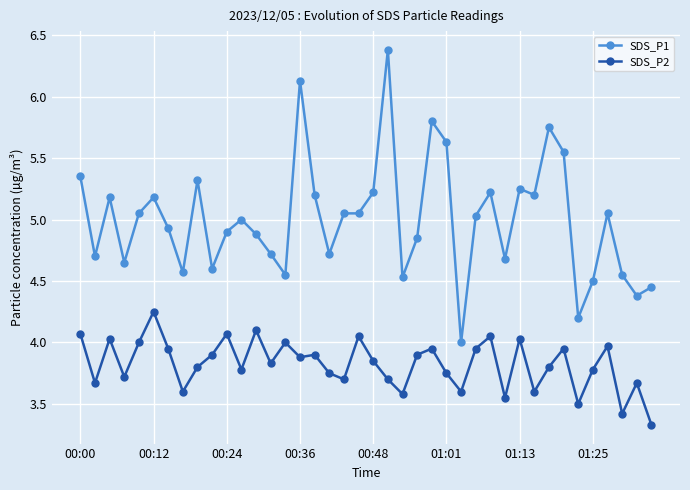

True or false: SDS_P1 and SDS_P2 intersect in this chart.

False